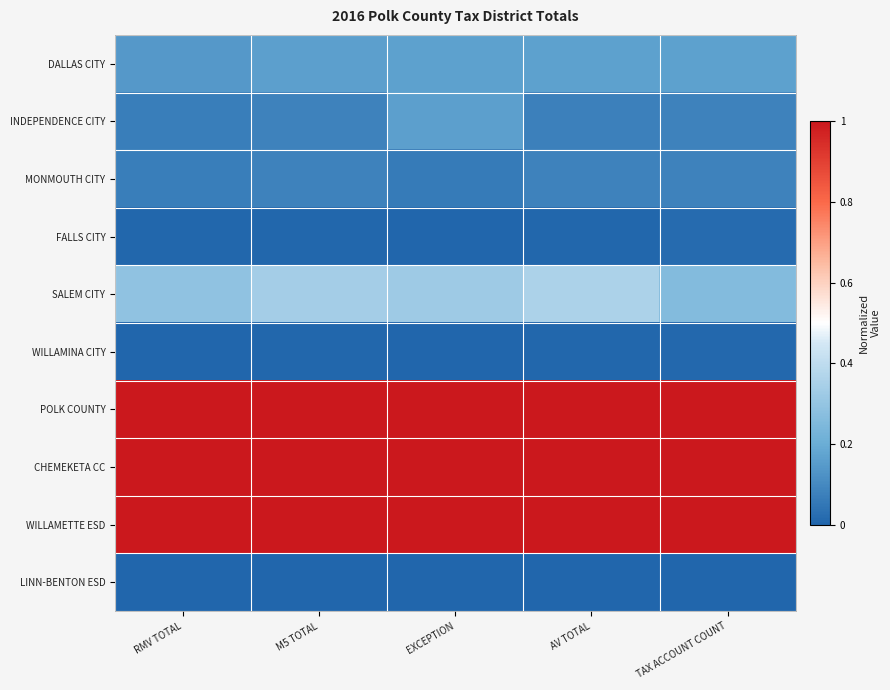

At which category is the sum across all series the highest?

EXCEPTION